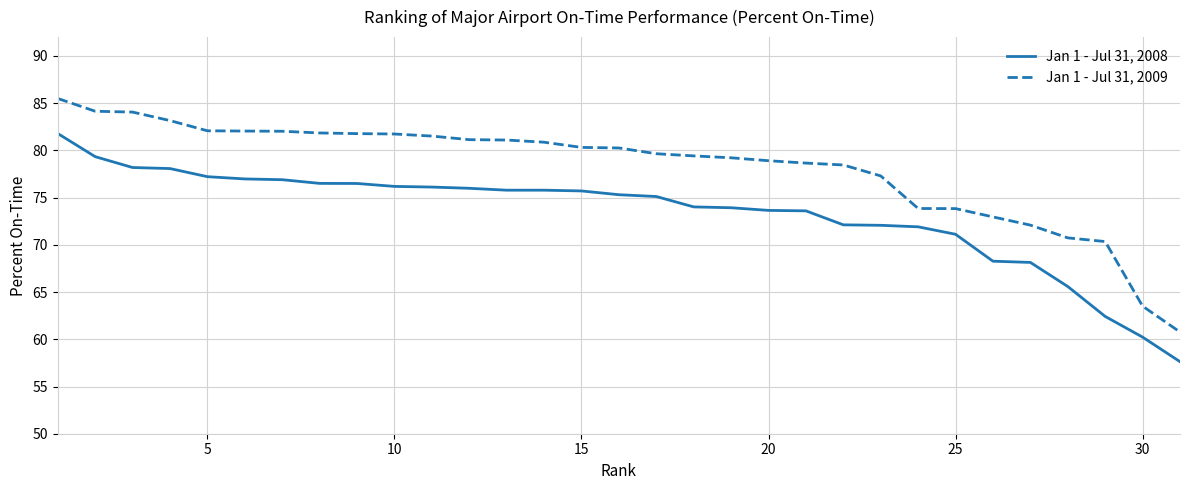

What is the sum of all Jan 1 - Jul 31, 2008 values?

2272.2